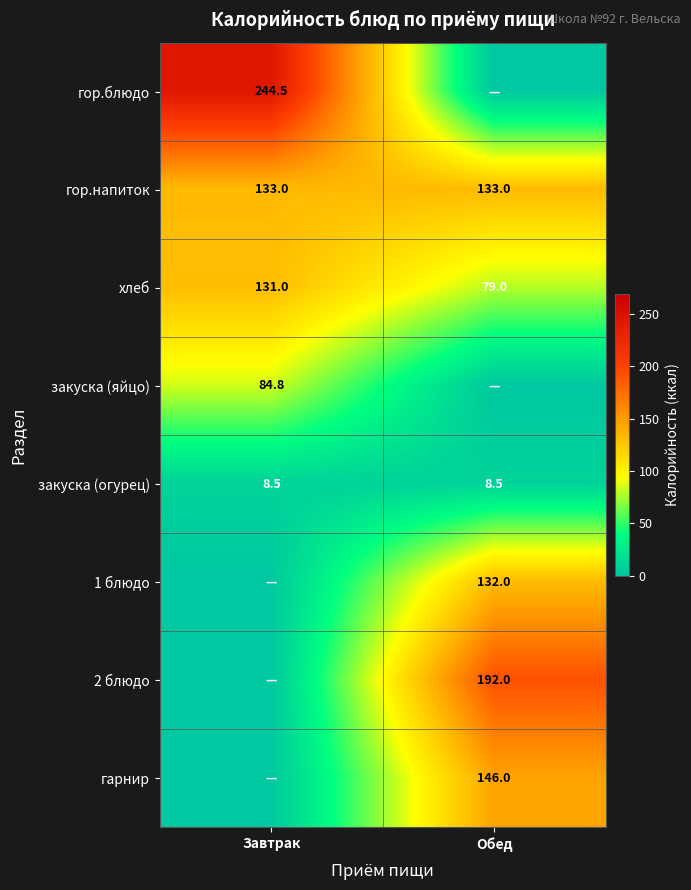

Is the value of гор.напиток at Завтрак greater than the value of гарнир at Обед?

No